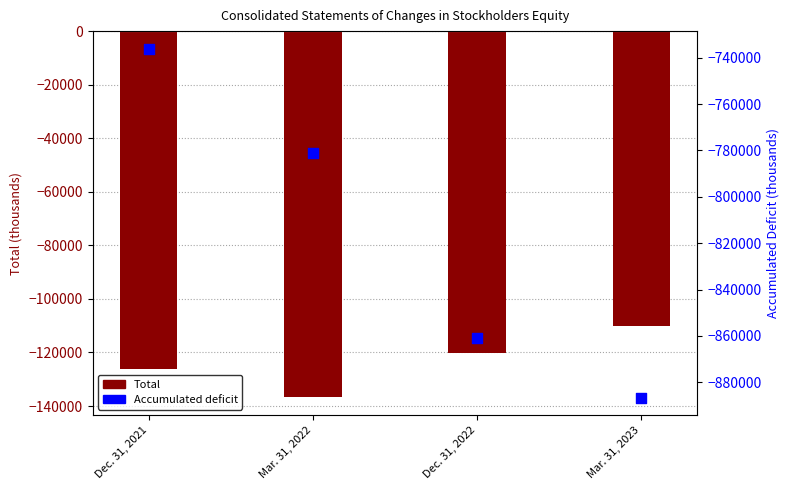

Which series has the largest total across all categories?

Total